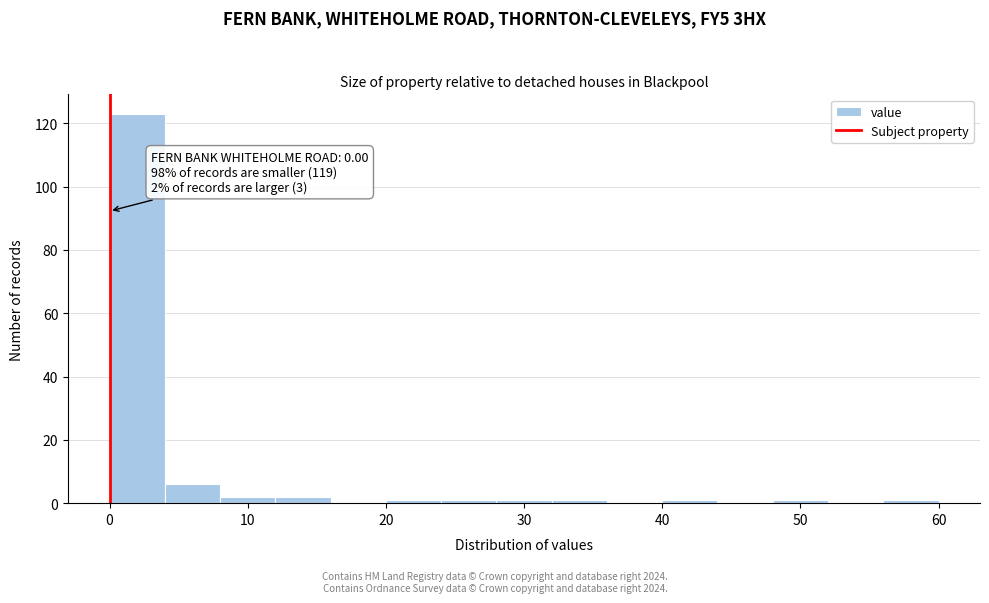

Over which range of the x-axis is the bar tallest?

0 to 4